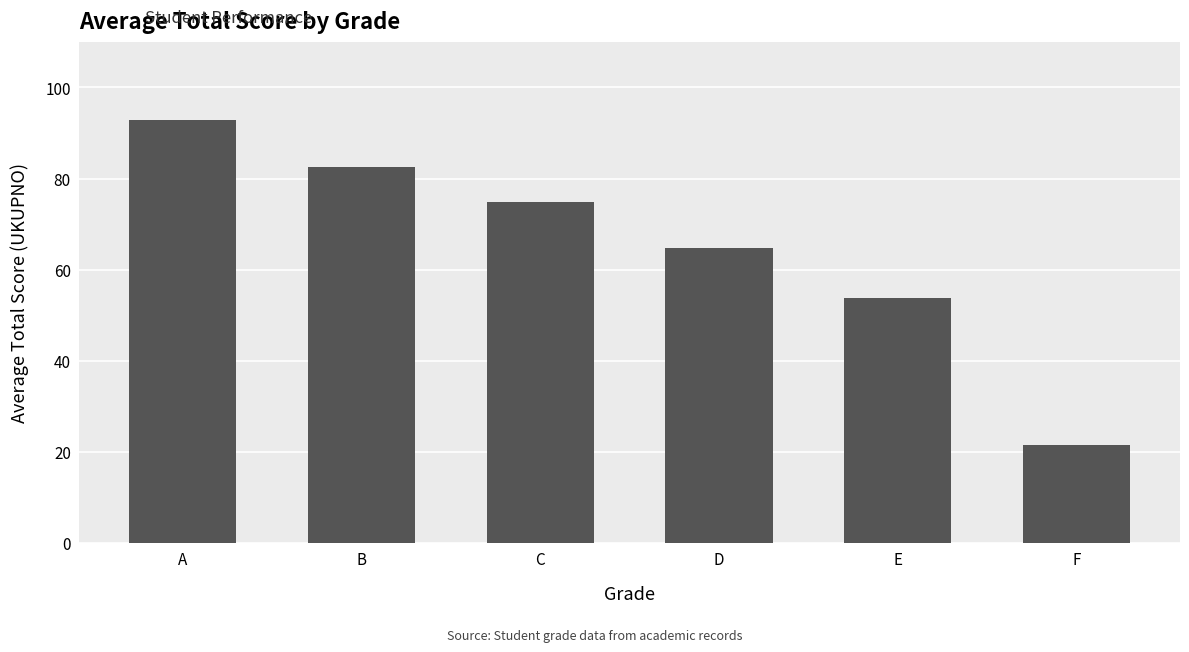

The value at E is 53.9. True or false?

True